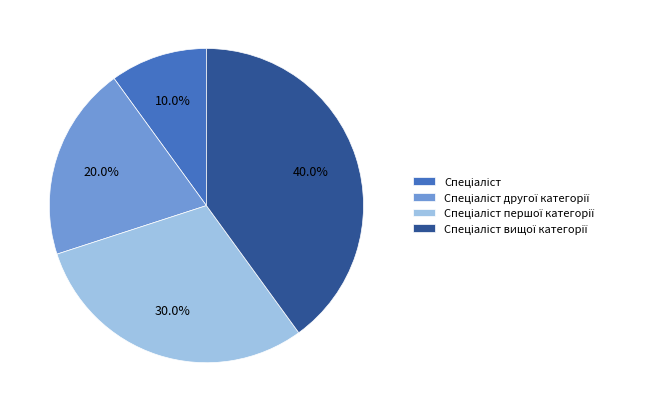

Is there any slice that represents more than half of the pie?

No